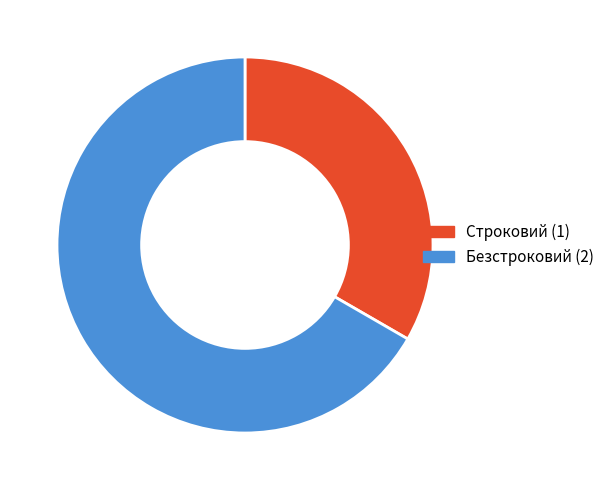

Rank the categories by value from highest to lowest.

Безстроковий, Строковий